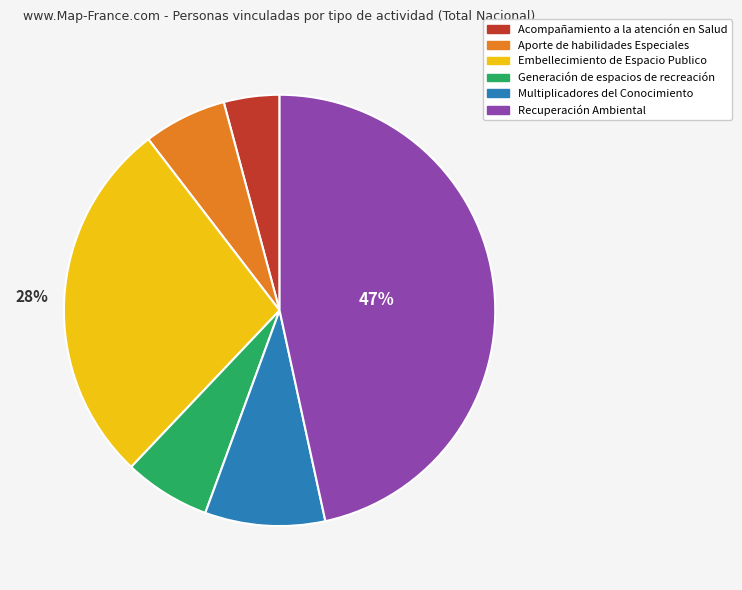

To the nearest percent, what is the difference between the Generación de espacios de recreación and Acompañamiento a la atención en Salud slice percentages?

2%